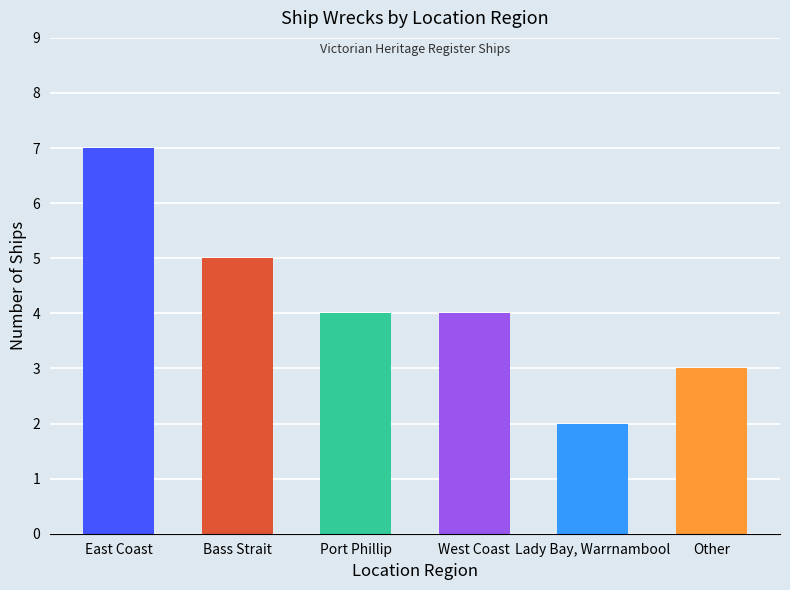

What value does the data have at Port Phillip?

4